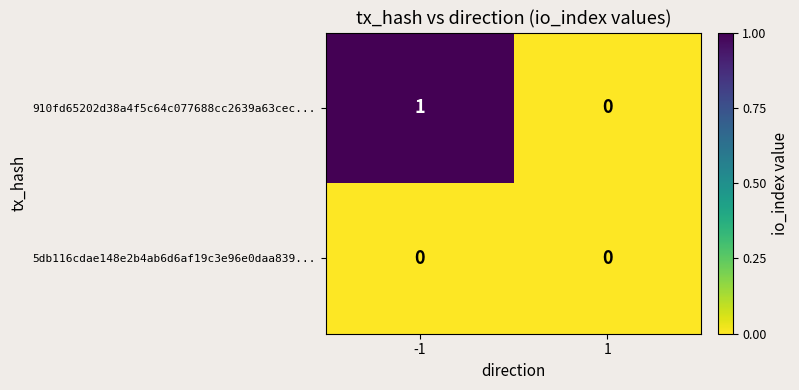

Reading left to right, transcribe all the data shown in this chart.

910fd65202d38a4f5c64c077688cc2639a63cec...: 1	0
5db116cdae148e2b4ab6d6af19c3e96e0daa839...: 0	0